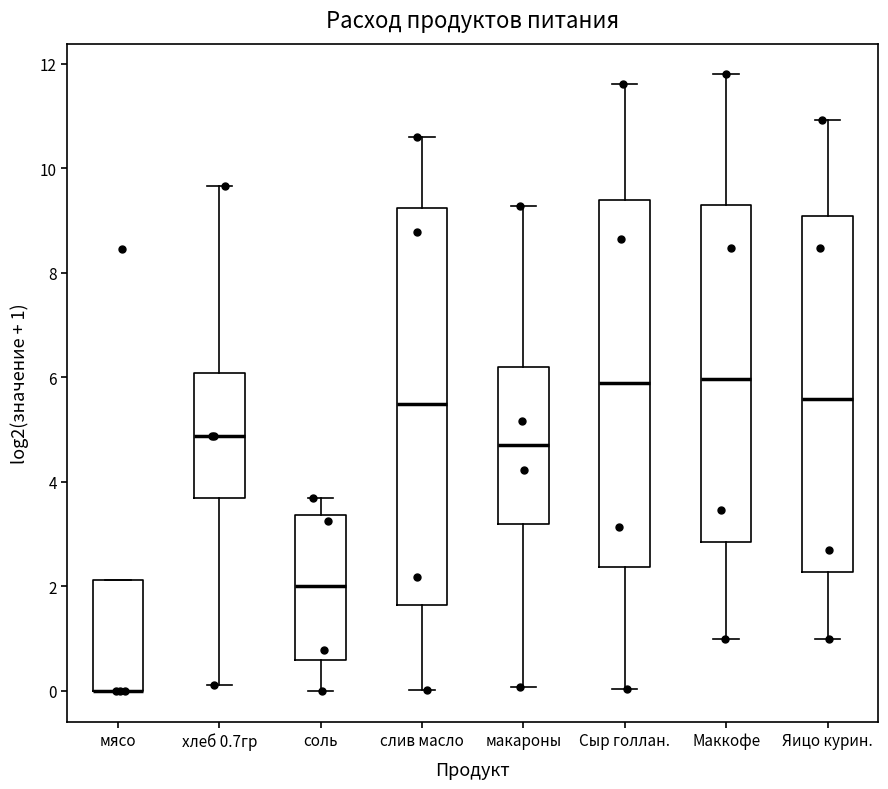

Where is the upper edge of the box for Яицо курин. on the y-axis? The values are not printed on the chart, so give them approximately, as read against the axis.

9.0